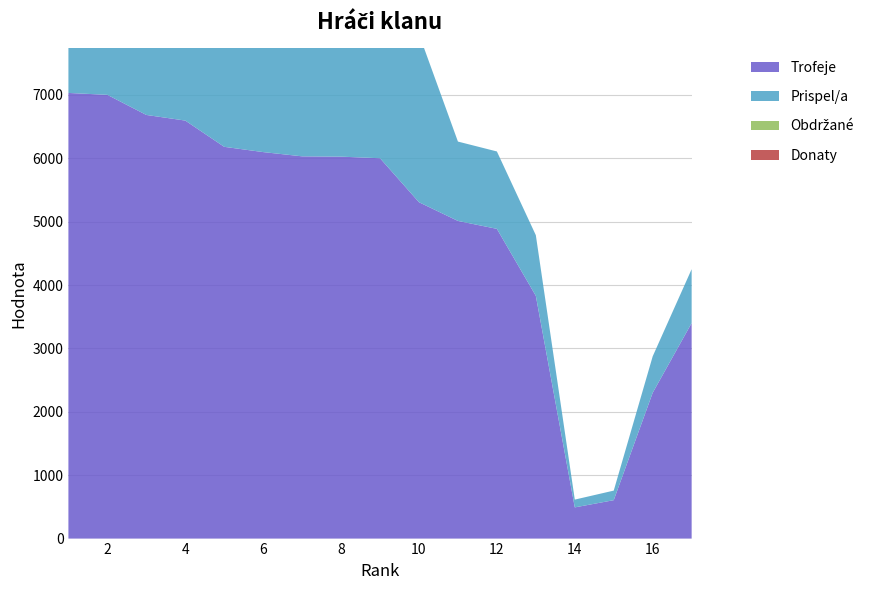

Reading left to right, transcribe all the data shown in this chart.

Trofeje: 7030	7000	6683	6594	6180	6097	6030	6025	6000	5306	5011	4886	3829	492	606	2300	3400
Prispel/a: 3515	3500	3341	3297	3090	3048	3015	3012	3000	2653	1252	1221	957	123	151	575	850
Obdrzane: 0	10	0	0	8	16	0	0	0	0	0	0	0	0	0	0	0
Donaty: 26	8	0	0	0	0	0	0	0	0	0	0	0	0	0	0	0